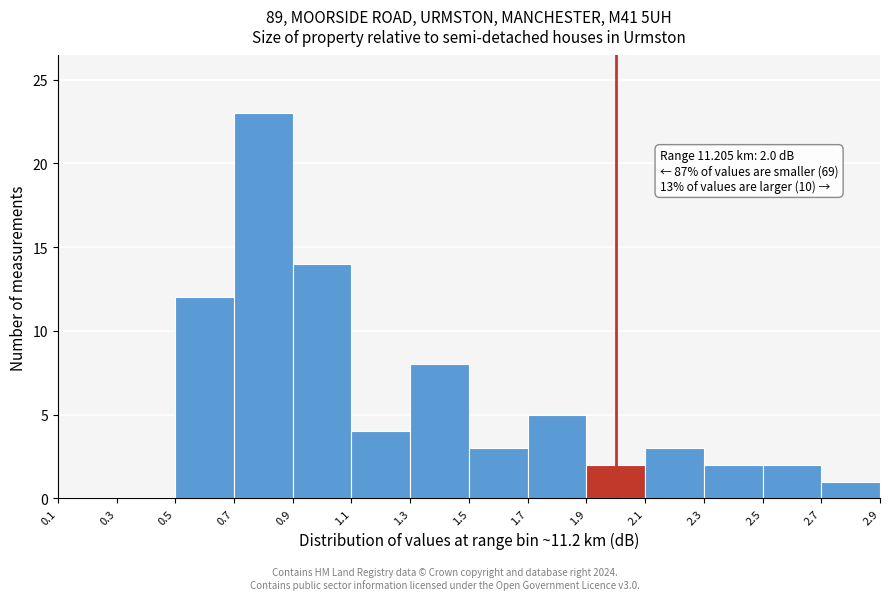

Over which range of the x-axis is the bar tallest?

0.7 to 0.9